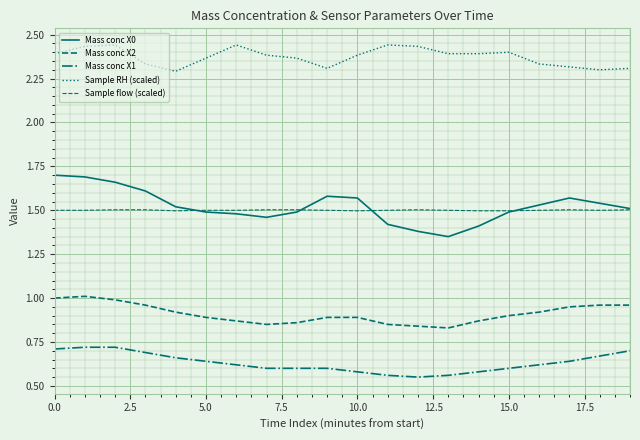

Rank the series by their maximum value, from highest to lowest.

Sample RH (scaled), Mass conc X0, Sample flow (scaled), Mass conc X2, Mass conc X1